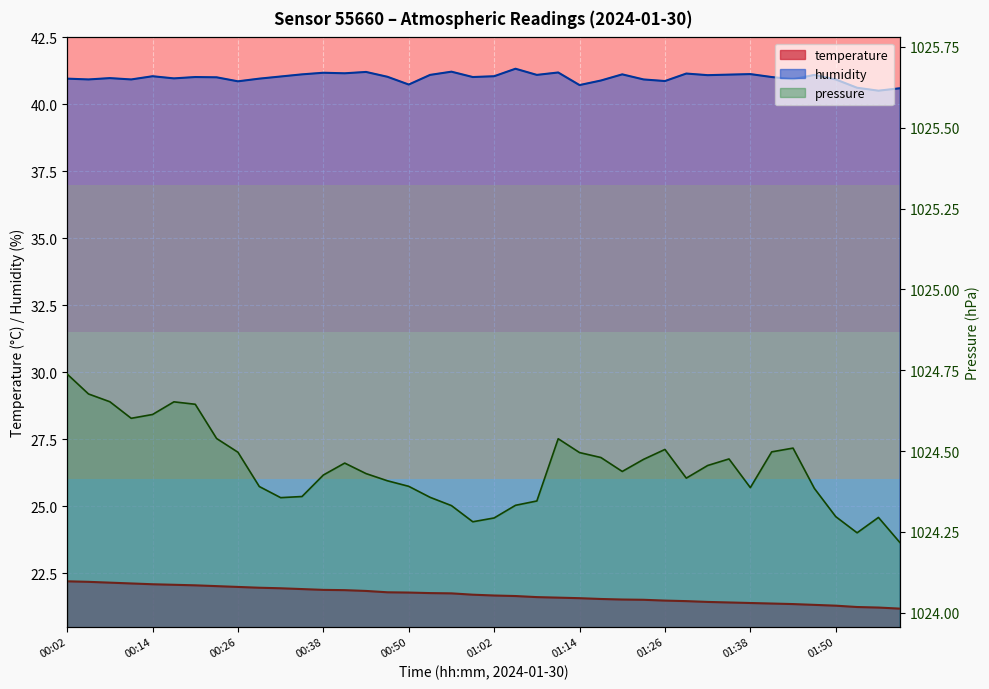

What is the maximum value shown in the chart?

41.3